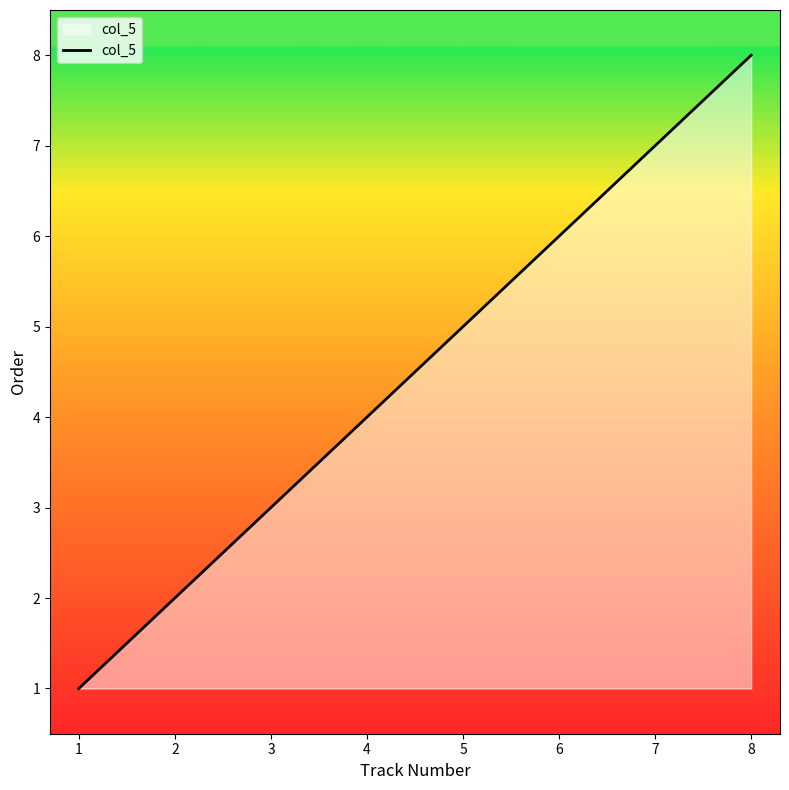

List the labels in order of value, smallest first.

1, 2, 3, 4, 5, 6, 7, 8